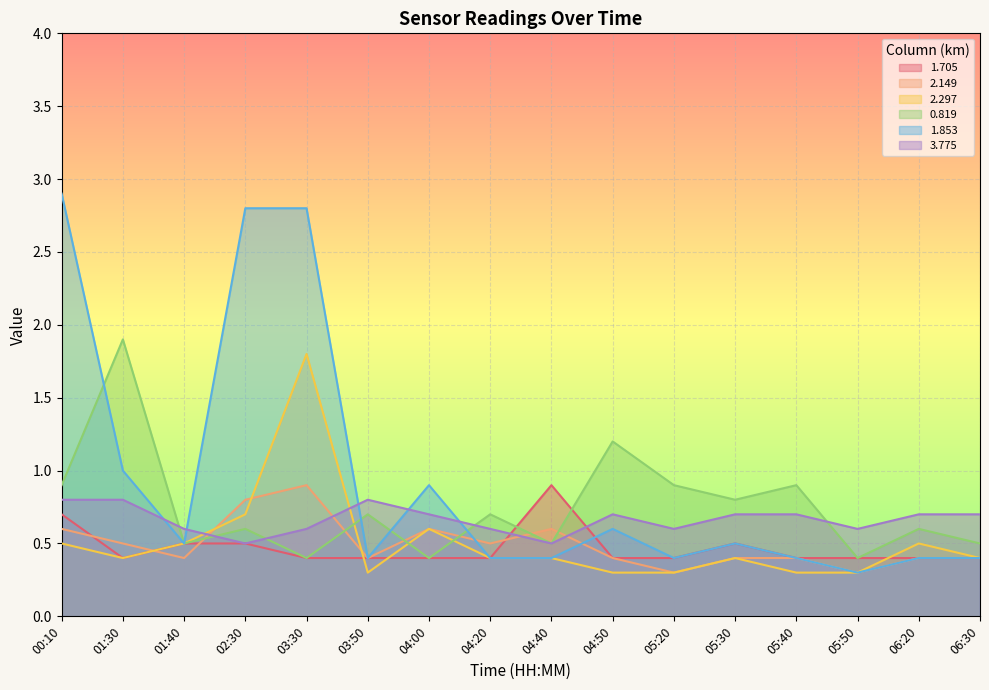

What is the sum of all 0.819 values?

11.9